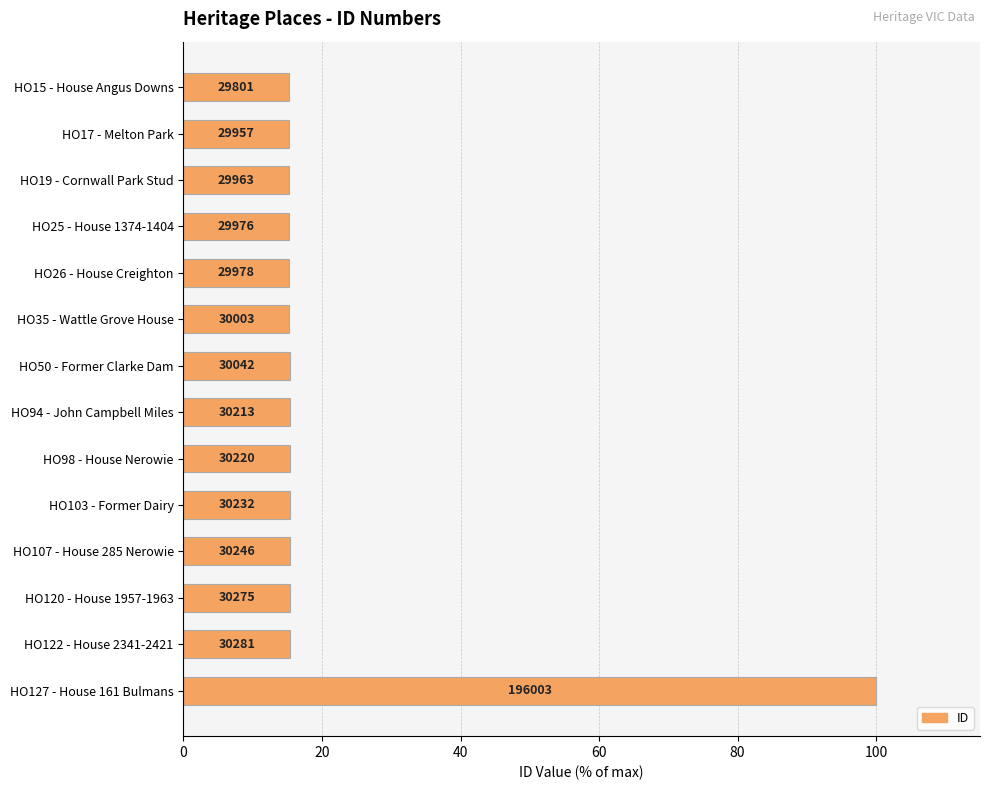

At which category does the chart reach its peak across all series?

HO127 - House 161 Bulmans